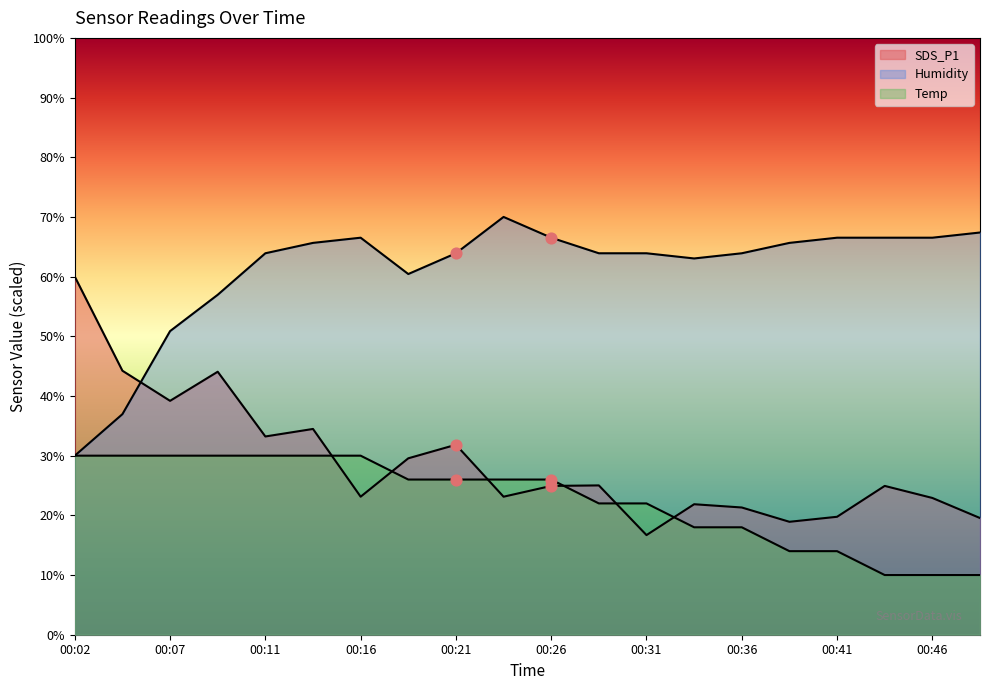

What is the total value across all series at 00:38?

98.6